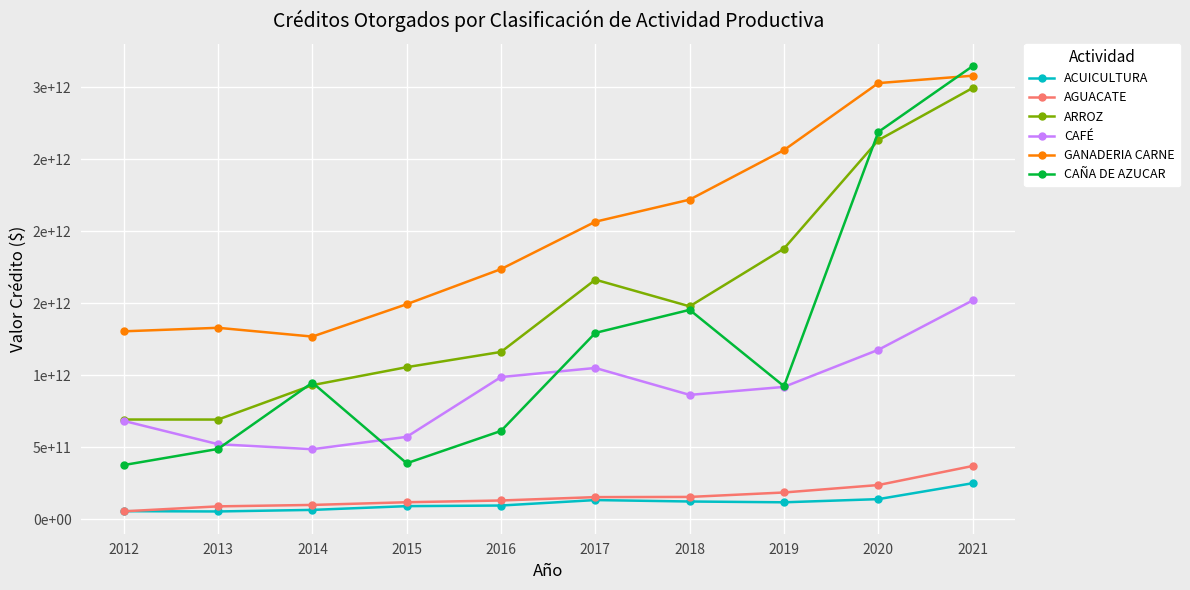

True or false: GANADERIA CARNE has more than 0 points higher than both neighbors.

True